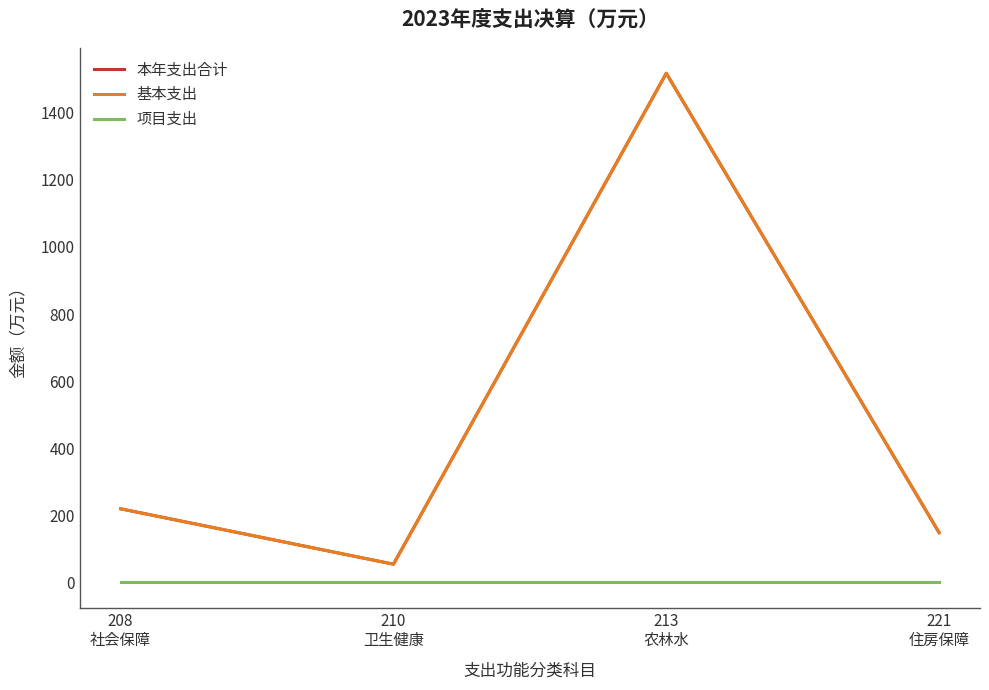

Which series has the largest range (max minus min)?

本年支出合计